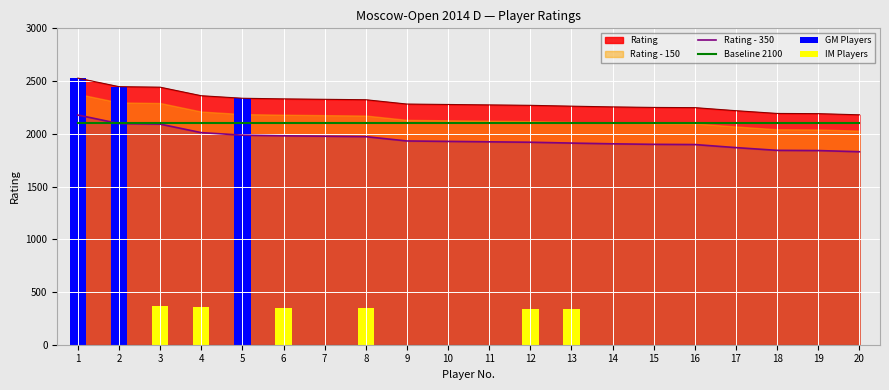

True or false: Rating and Rating - 350 cross at least once.

False